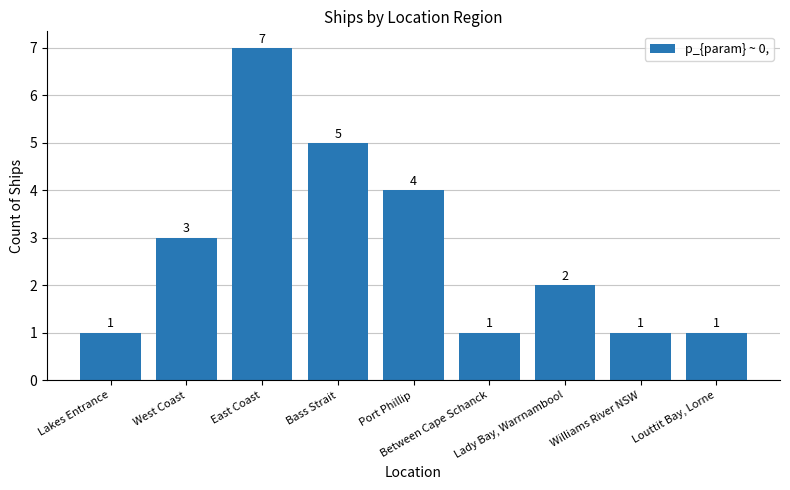

What is the sum of the values at Williams River NSW and Lakes Entrance?

2